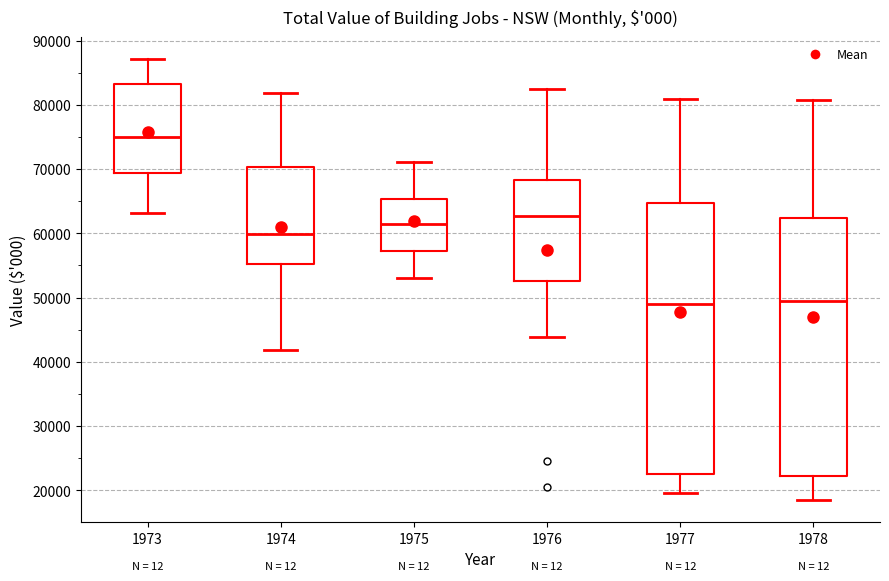

Which box is the tallest, from its lower edge to its upper edge?

1977